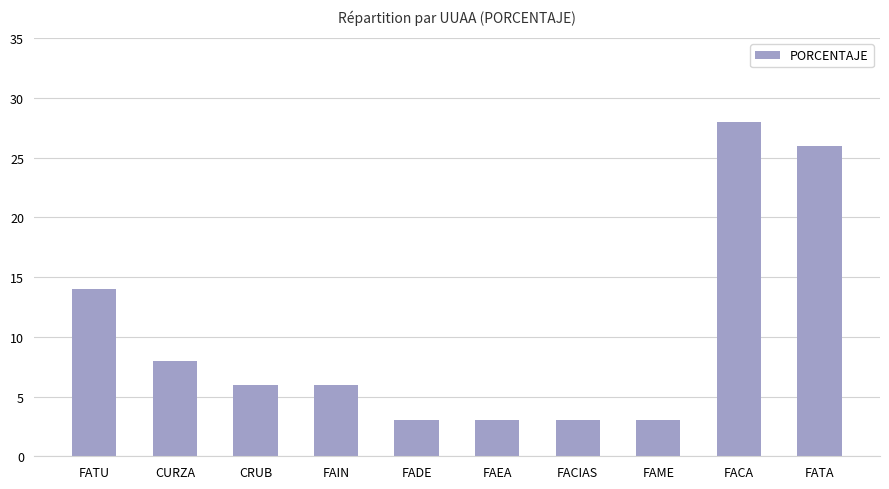

What is the ratio of the value at CRUB to the value at FATU?

0.4